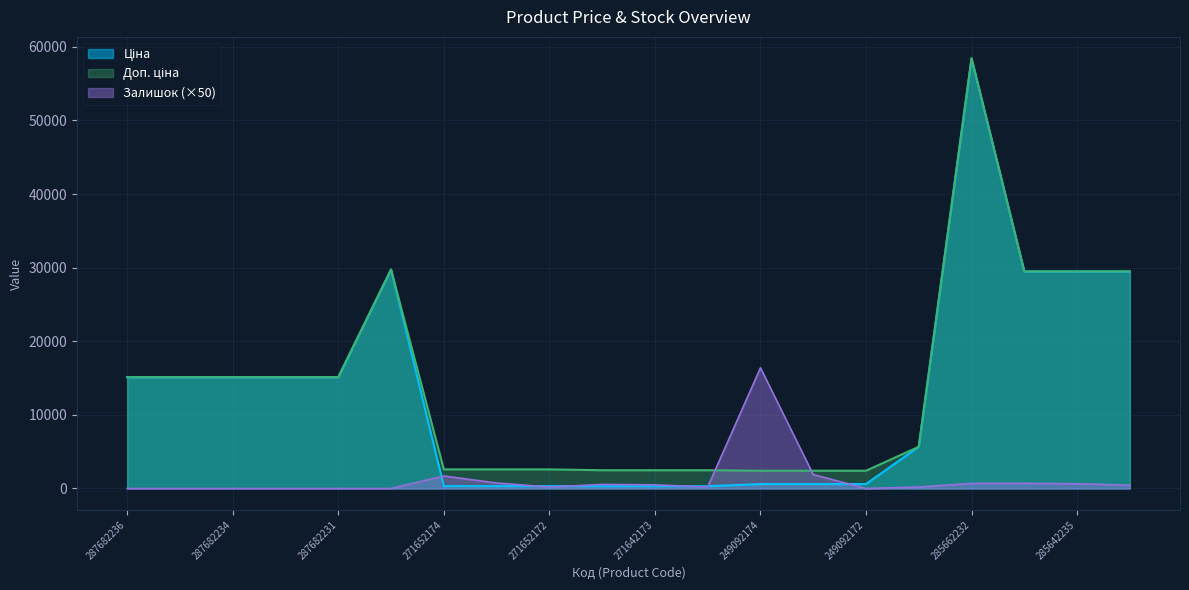

Reading left to right, extract all data points from this chart.

Ціна: 287682236=15120.0	287682235=15120.0	287682234=15120.0	287682233=15120.0	287682231=15120.0	287702232=29747.2	271652174=324.8	271652173=324.8	271652172=324.8	271642174=310.3	271642173=310.3	271642172=310.3	249092174=603.7	249092173=603.7	249092172=603.7	10832185=5673.8	285662232=58426.5	285642236=29491.5	285642235=29491.5	285642234=29491.5
Доп. ціна: 287682236=15120.0	287682235=15120.0	287682234=15120.0	287682233=15120.0	287682231=15120.0	287702232=29747.2	271652174=2598.3	271652173=2598.3	271652172=2598.3	271642174=2482.4	271642173=2482.4	271642172=2482.4	249092174=2414.8	249092173=2414.8	249092172=2414.8	10832185=5673.8	285662232=58426.5	285642236=29491.5	285642235=29491.5	285642234=29491.5
Залишок: 287682236=0.0	287682235=0.0	287682234=0.0	287682233=0.0	287682231=0.0	287702232=0.0	271652174=1700.0	271652173=750.0	271652172=200.0	271642174=550.0	271642173=500.0	271642172=200.0	249092174=16400.0	249092173=1900.0	249092172=0.0	10832185=200.0	285662232=700.0	285642236=700.0	285642235=650.0	285642234=450.0